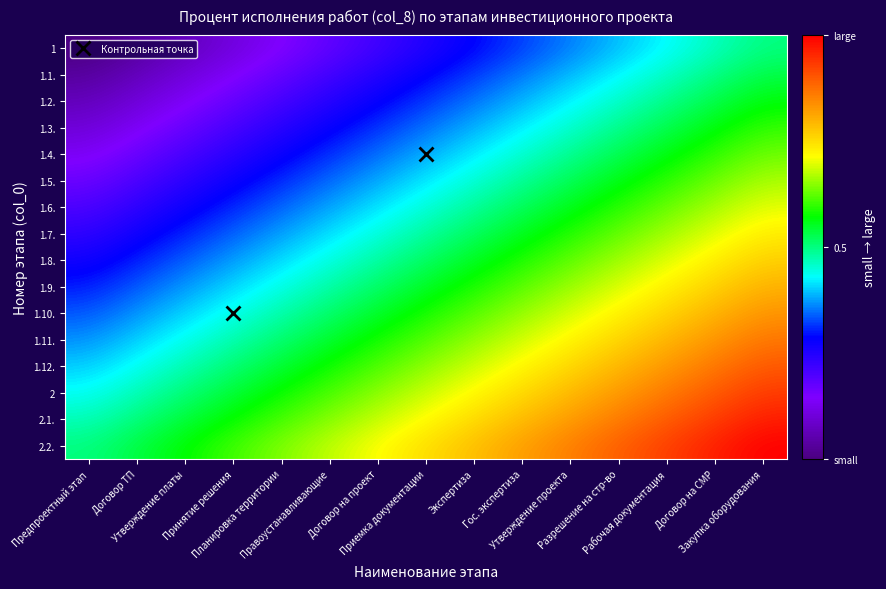

Which series has the widest spread of values?

1